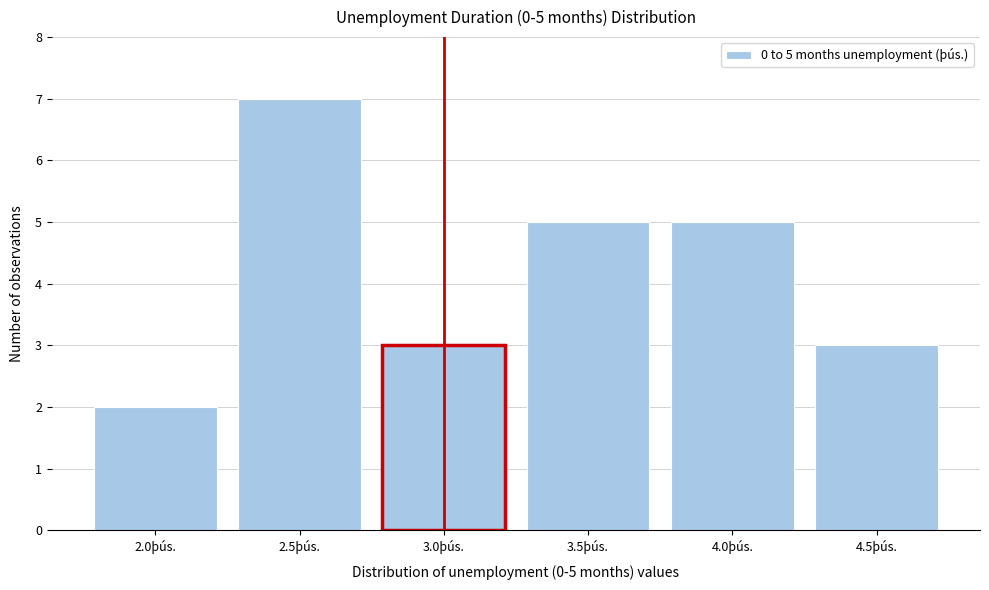

Reading right to left, extract all data points from this chart.

4.5þús.=3	4.0þús.=5	3.5þús.=5	3.0þús.=3	2.5þús.=7	2.0þús.=2